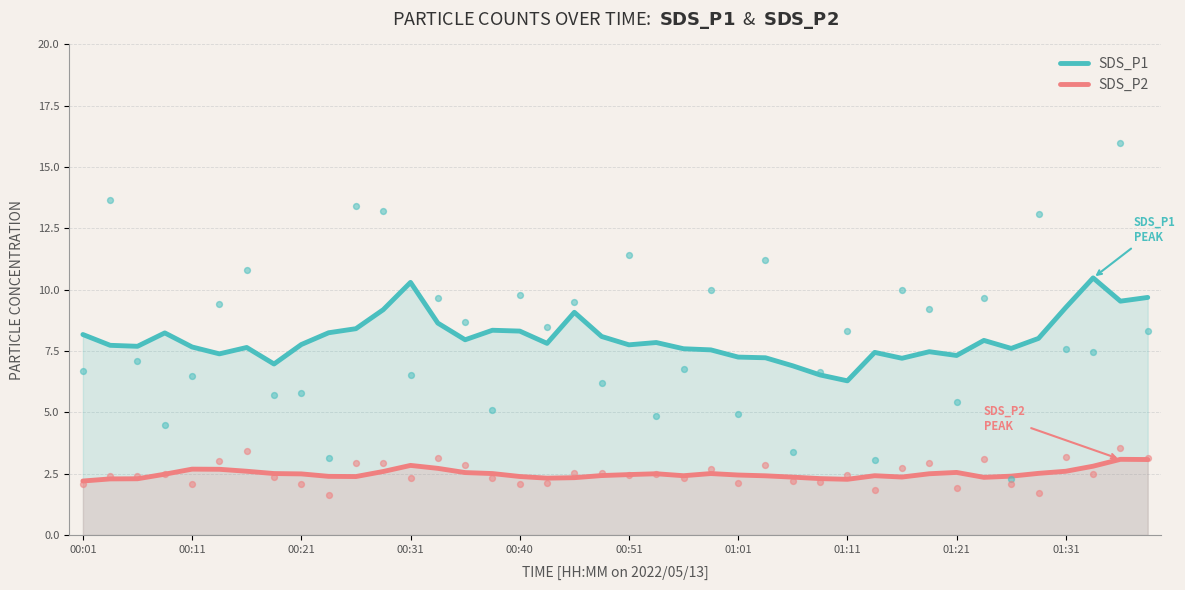

Which series has the largest Y range (max minus min)?

SDS_P1